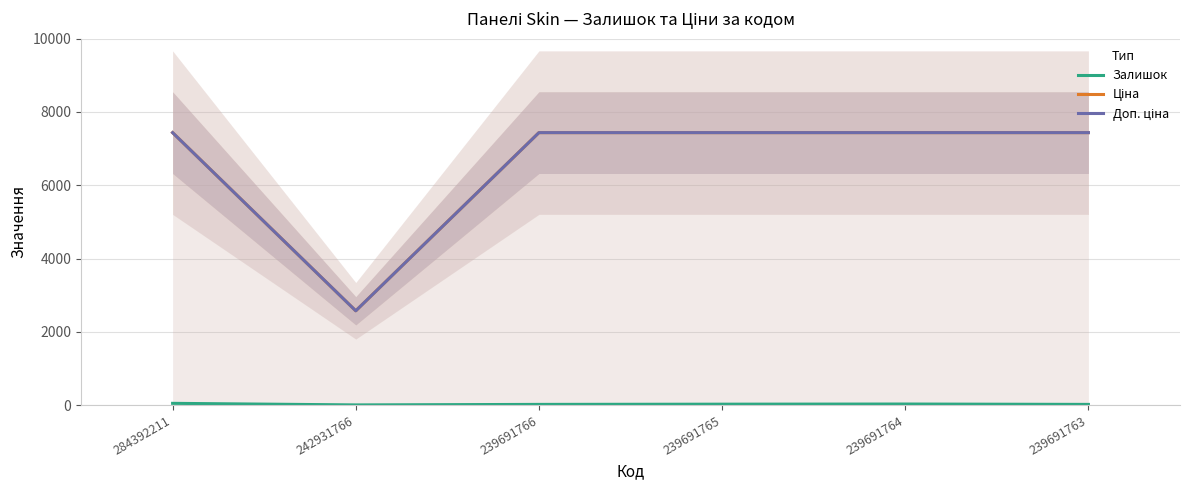

What is the difference between the maximum and minimum values in the Залишок series?

43.0